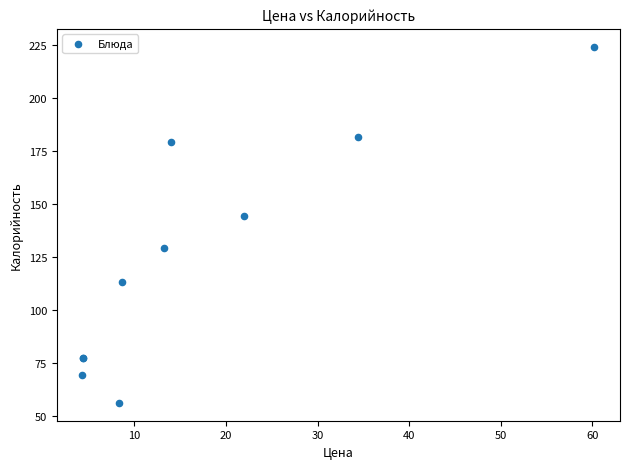

What Y value in the scatter plot is closest to 140?

144.0